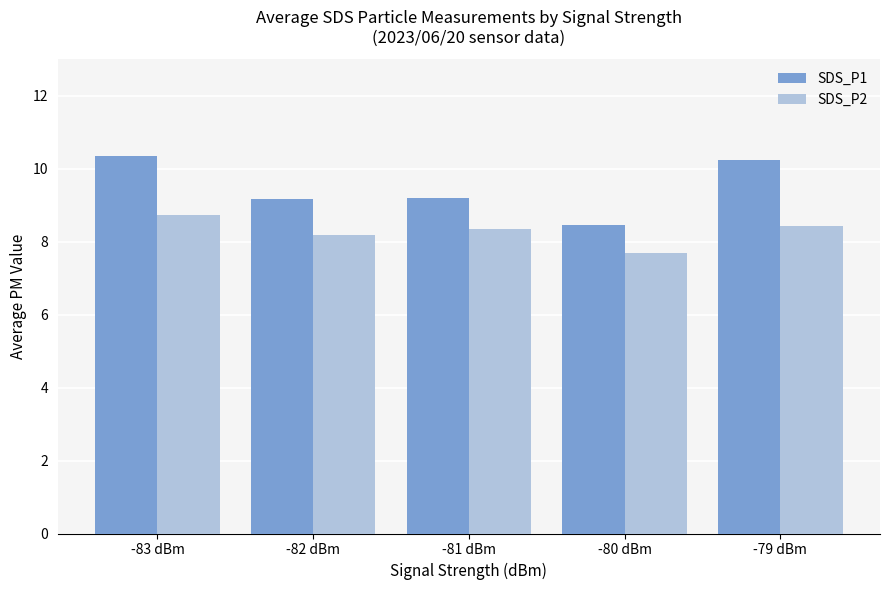

How many data points in SDS_P1 are above 9?

4